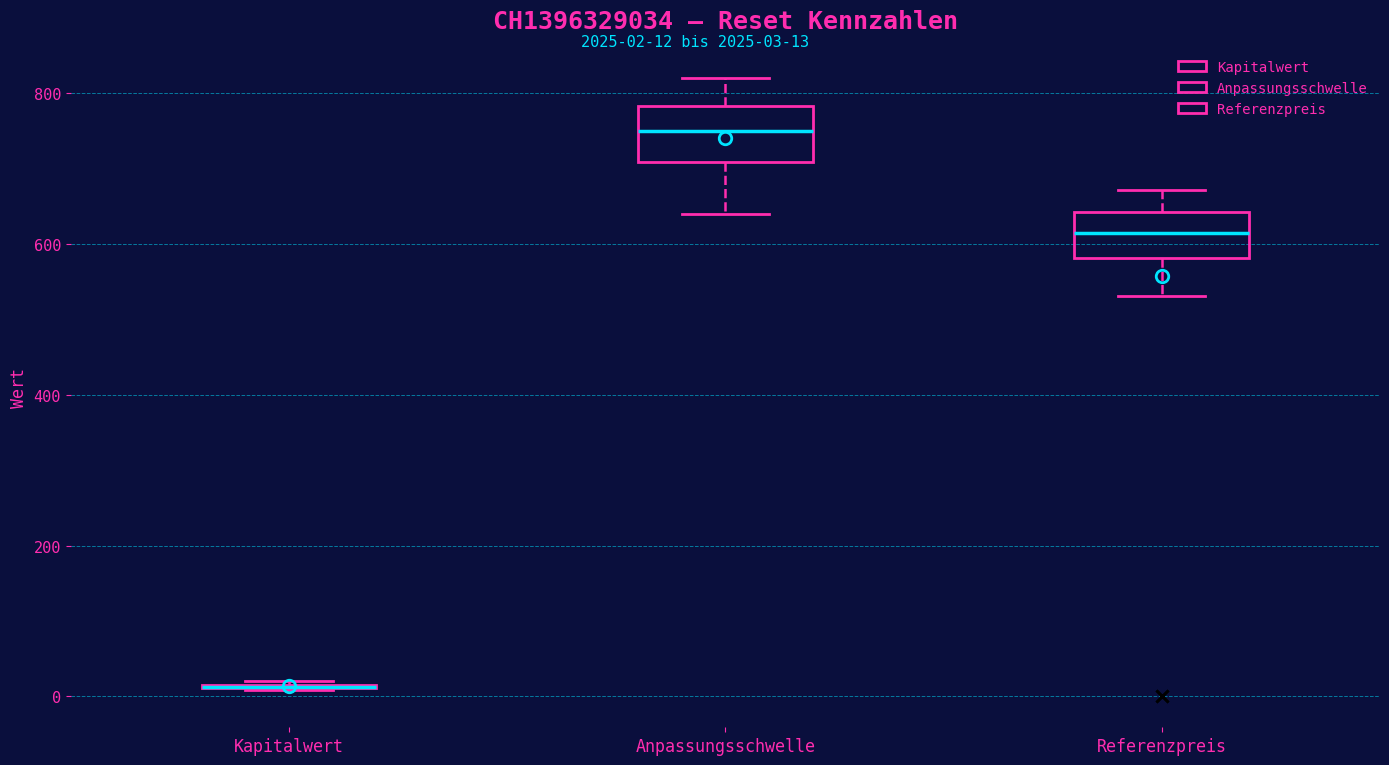

Where is the upper edge of the box for Referenzpreis on the y-axis? The values are not printed on the chart, so give them approximately, as read against the axis.

640